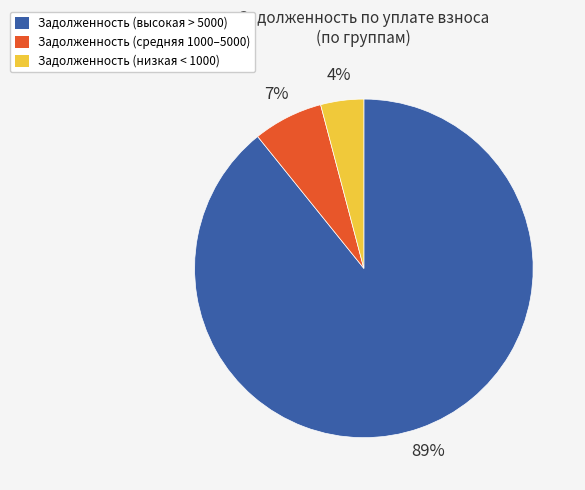

Which slice is the smallest?

Задолженность (низкая < 1000)